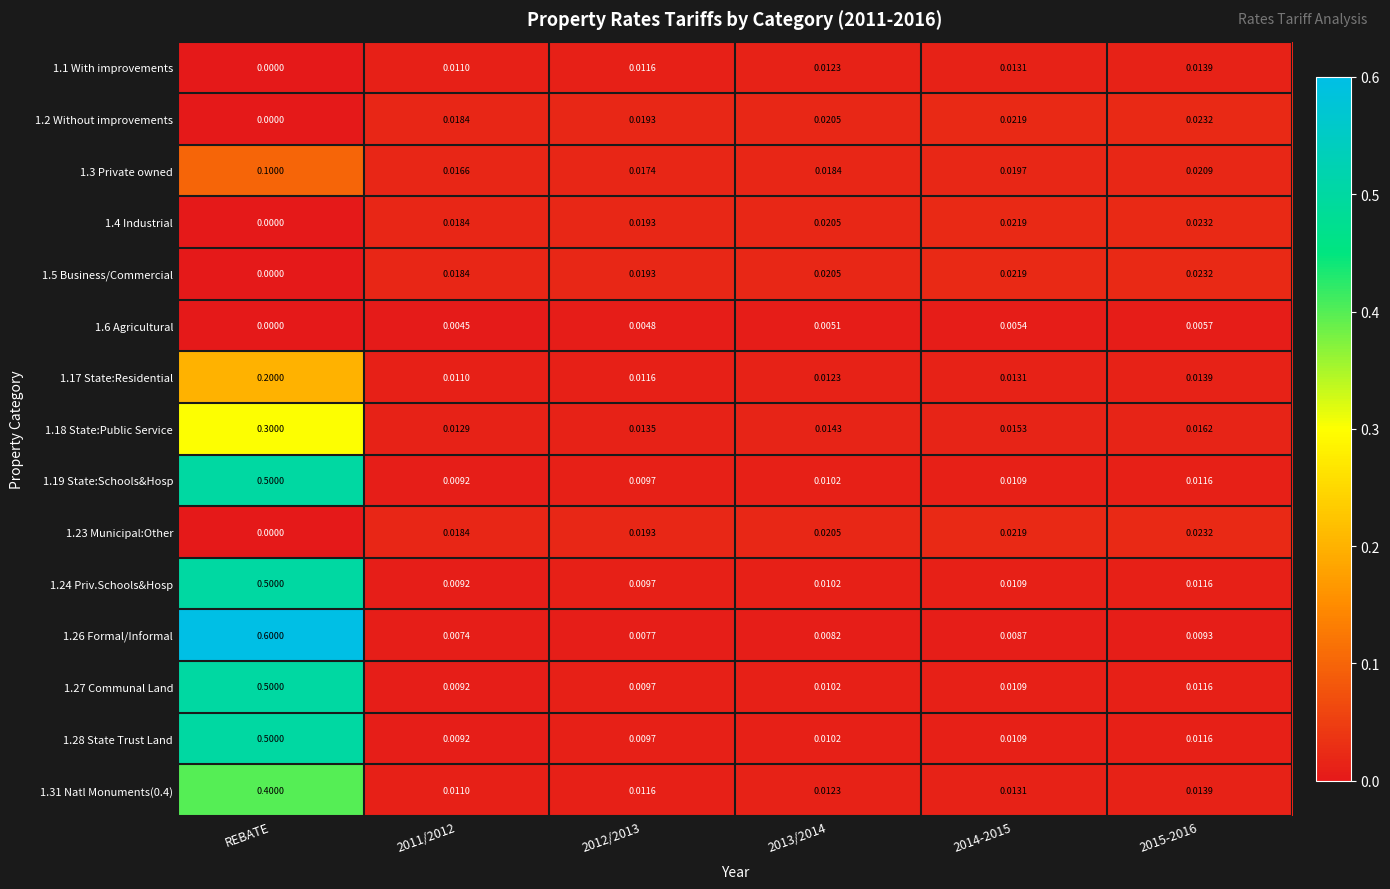

Is the value of 1.4 Industrial at 2015-2016 greater than the value of 1.17 State:Residential at 2014-2015?

Yes